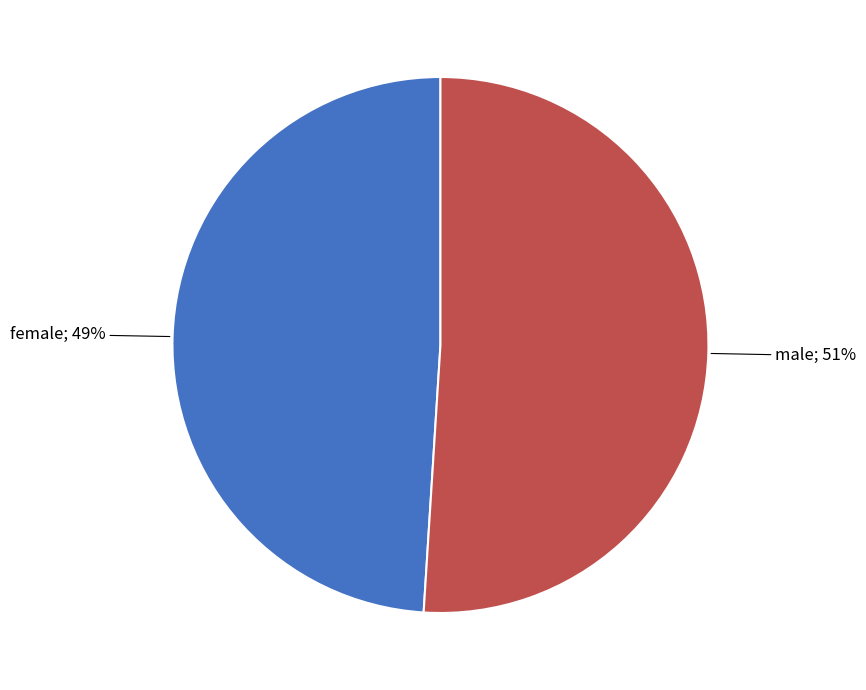

Combined, do male and female account for over 50%?

Yes